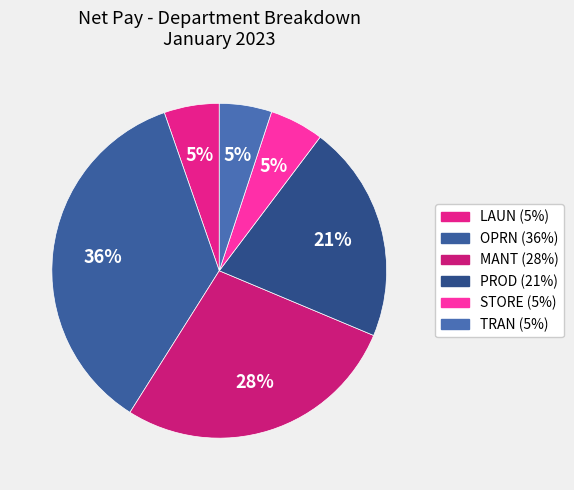

Count the number of slices in the pie.

6